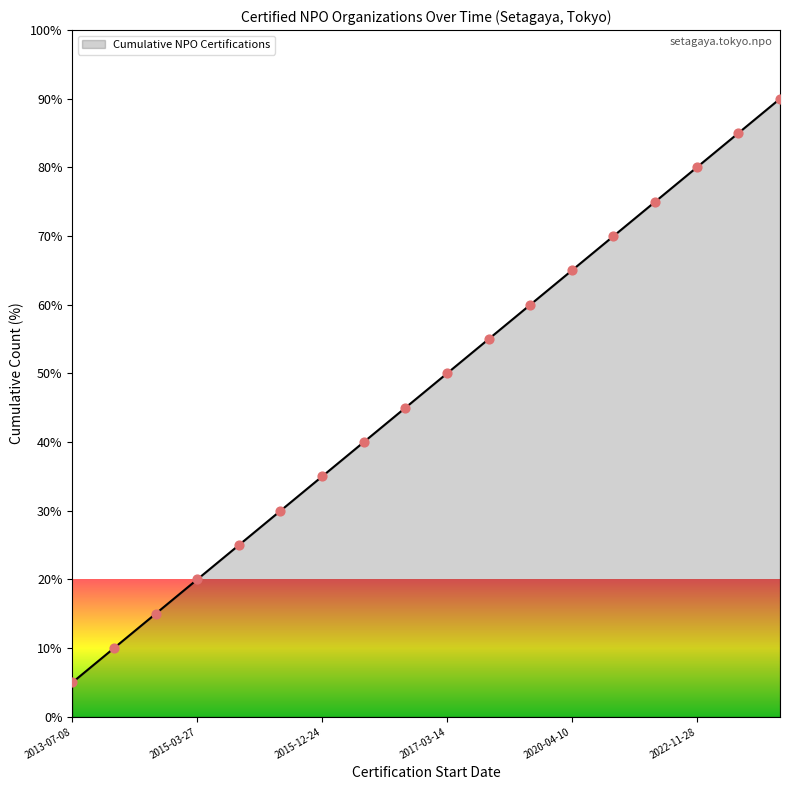

What is the difference between the maximum and minimum values?

85.0